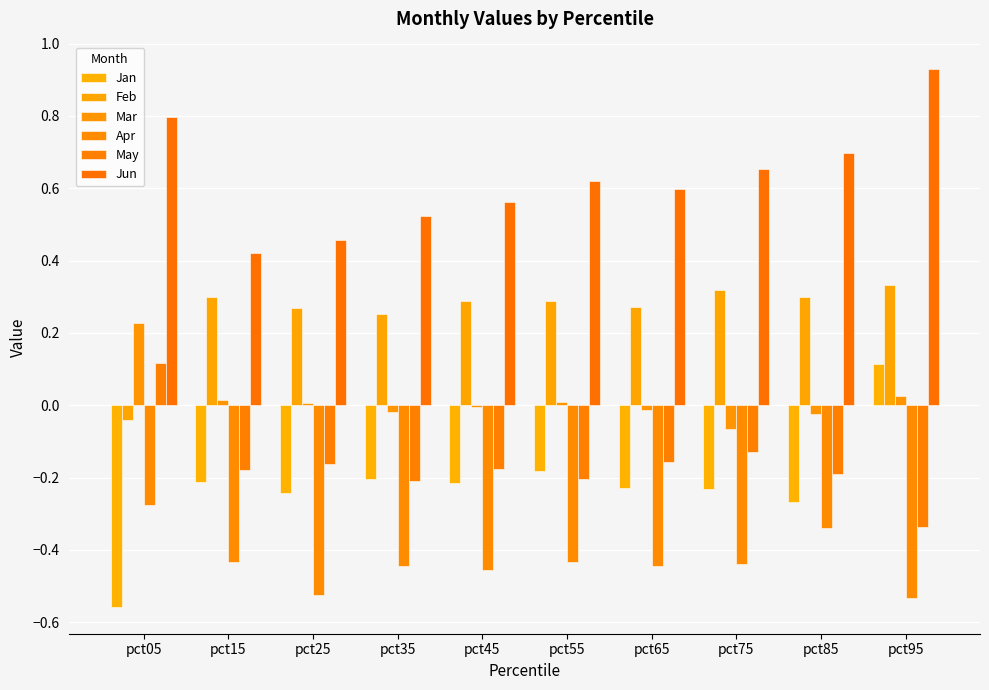

The value of Jan at pct75 is -0.2. True or false?

True